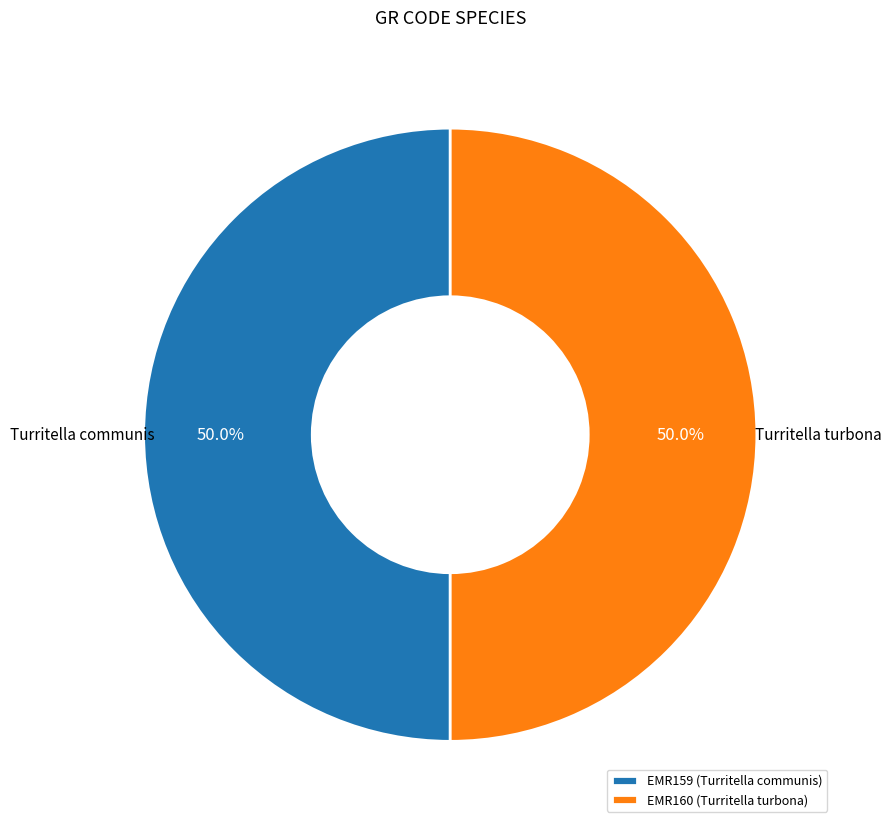

What is the ratio of the value at EMR159 (Turritella communis) to the value at EMR160 (Turritella turbona)?

1.0